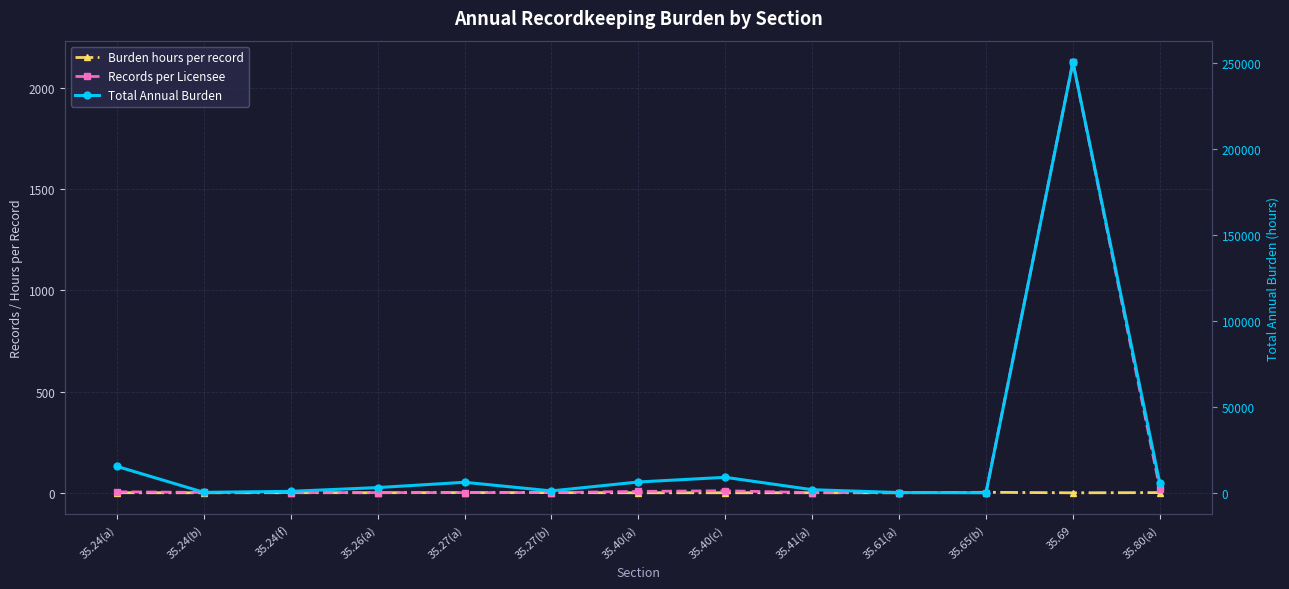

True or false: Burden hours per record has more than 0 points higher than both neighbors.

True